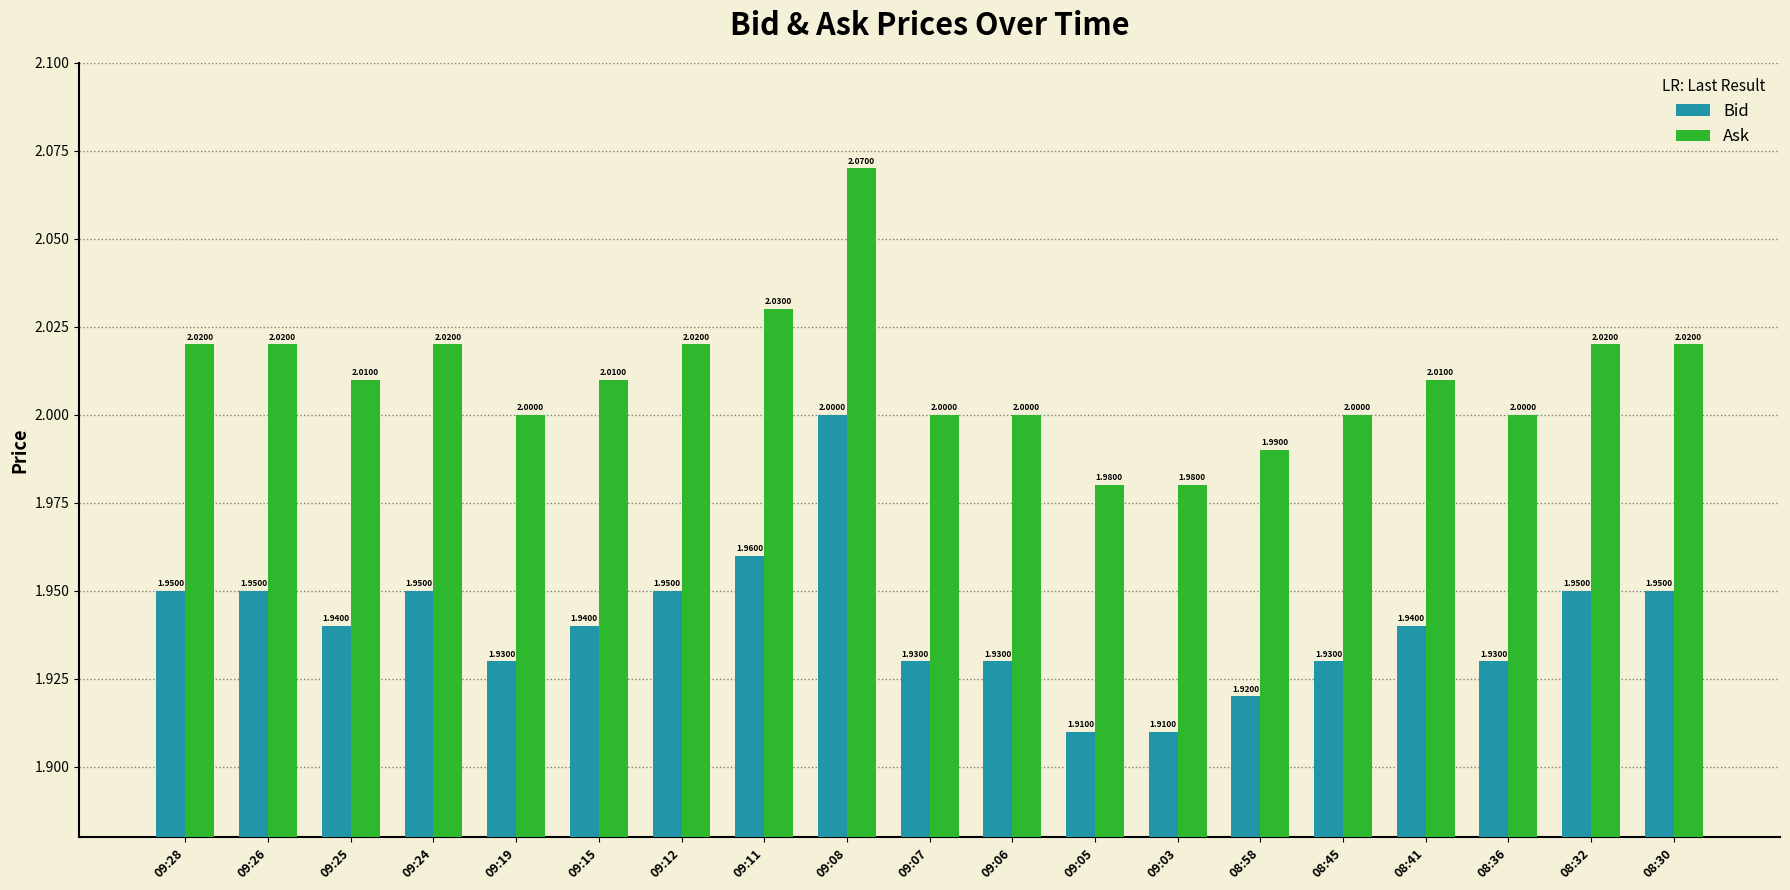

What is the sum of all Bid values?

36.9